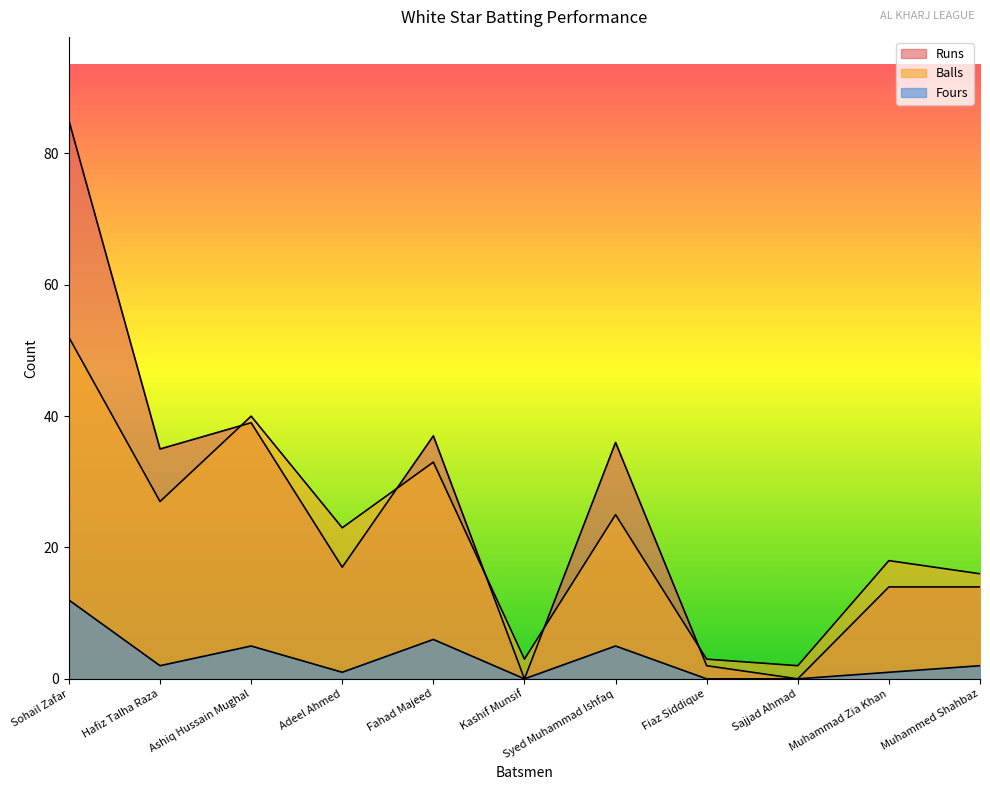

Which has a higher value, Fiaz Siddique or Hafiz Talha Raza?

Hafiz Talha Raza